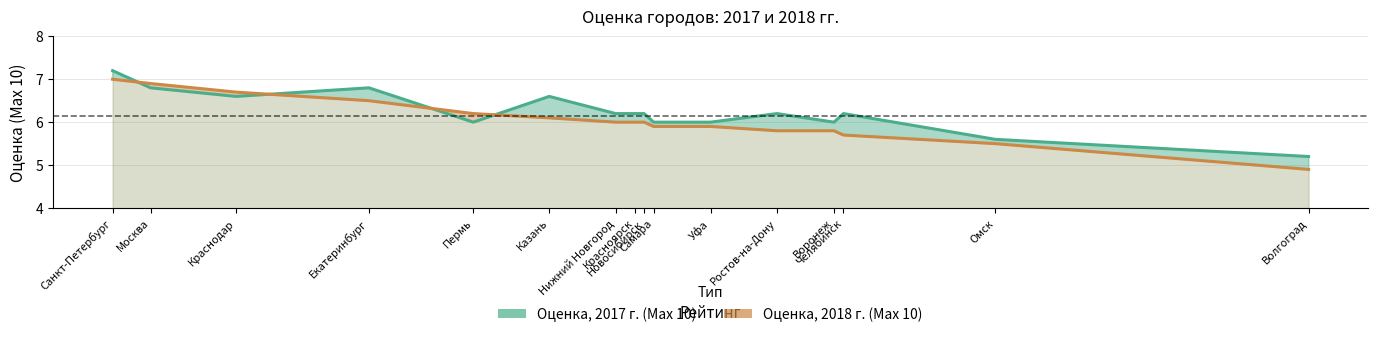

The Оценка, 2017 г. (Max 10) series shows 6.2 at Ростов-на-Дону. True or false?

True